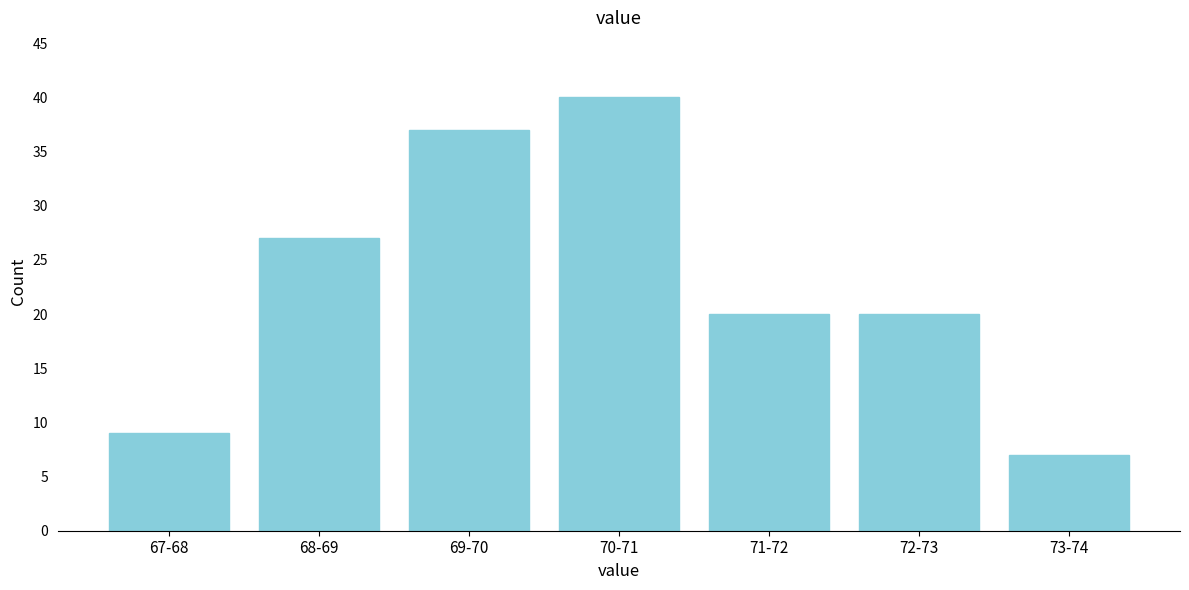

Reading left to right, what are all the values shown in this chart?

9	27	37	40	20	20	7